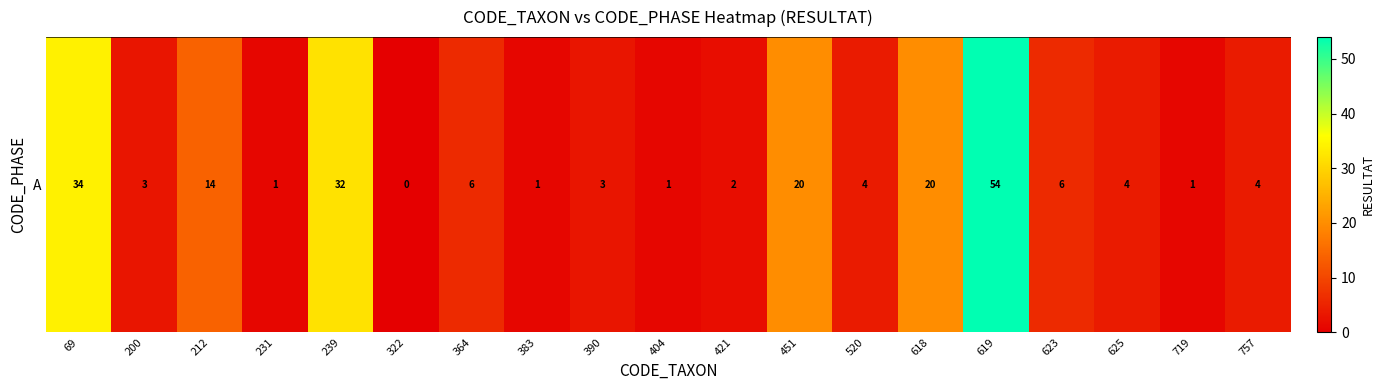

What is the difference between the values at 390 and 618?

17